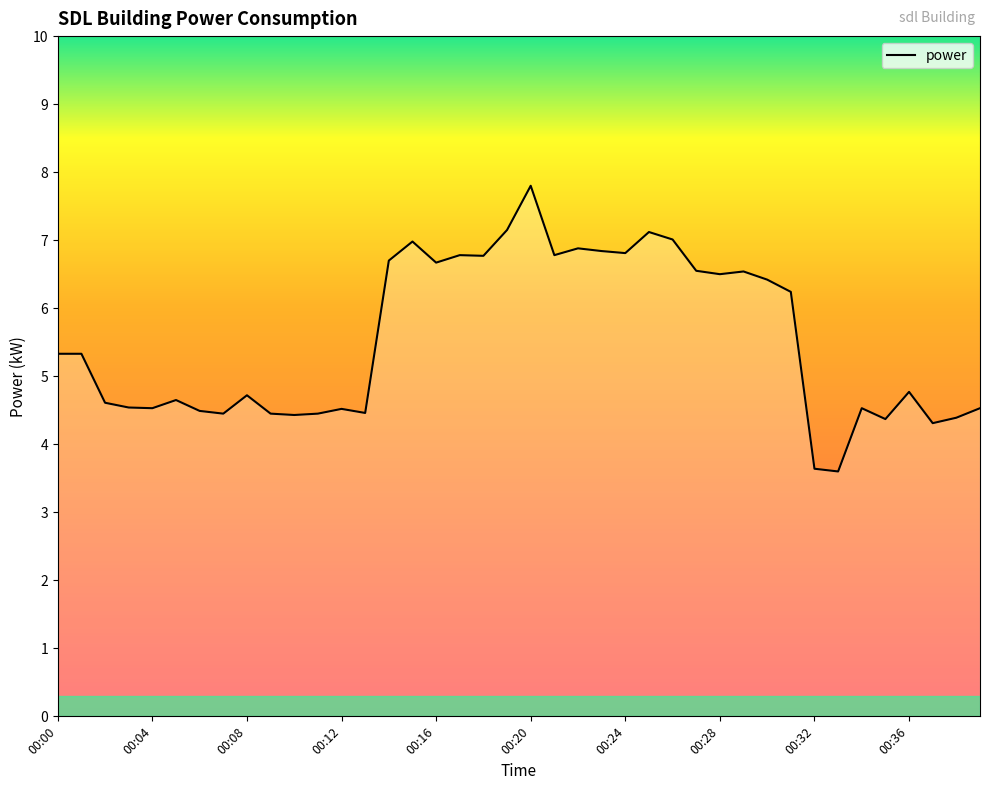

What is the minimum value shown in the chart?

3.6